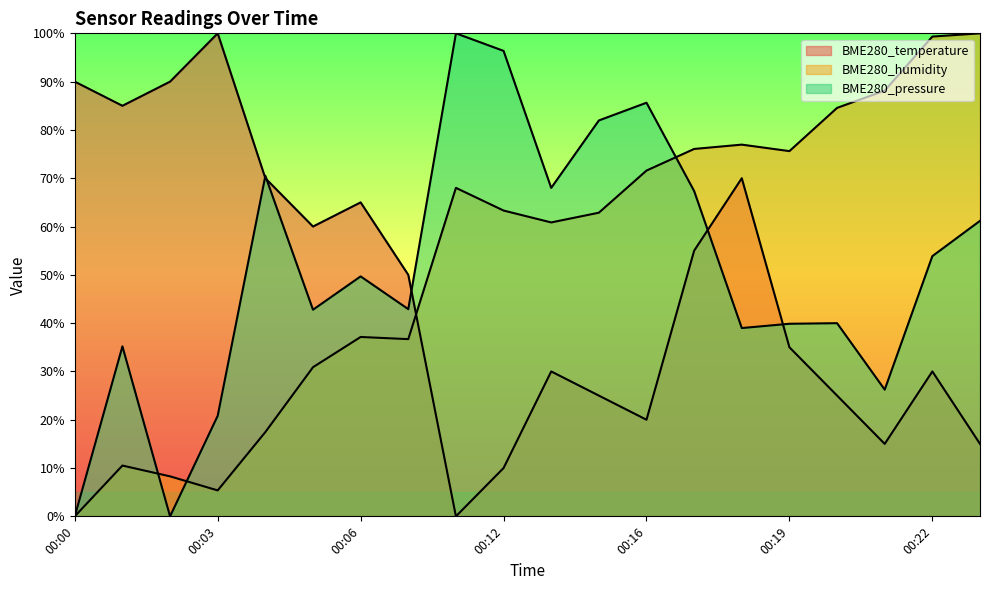

What are all the series names shown in the legend?

BME280_temperature, BME280_humidity, BME280_pressure